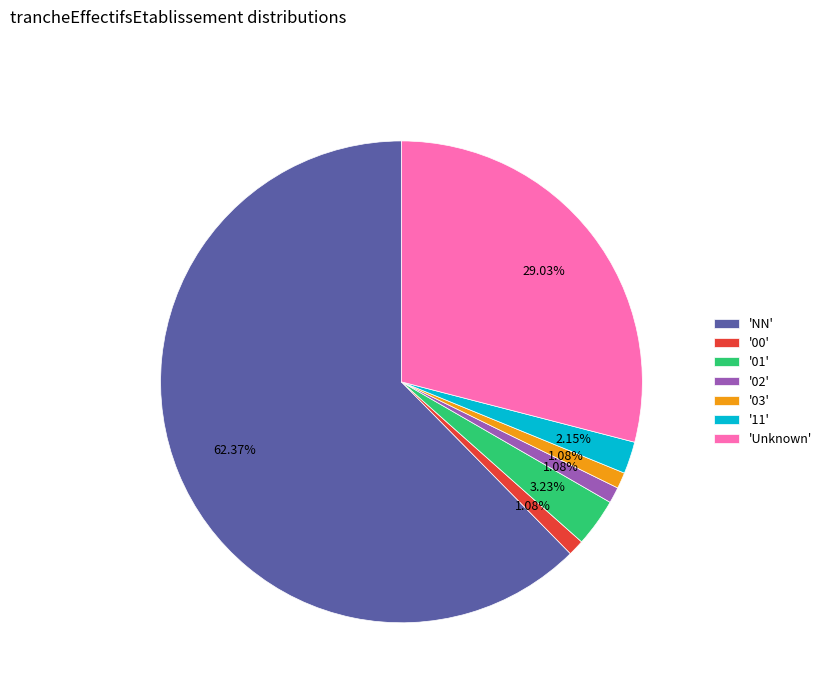

What is the majority slice?

'NN'